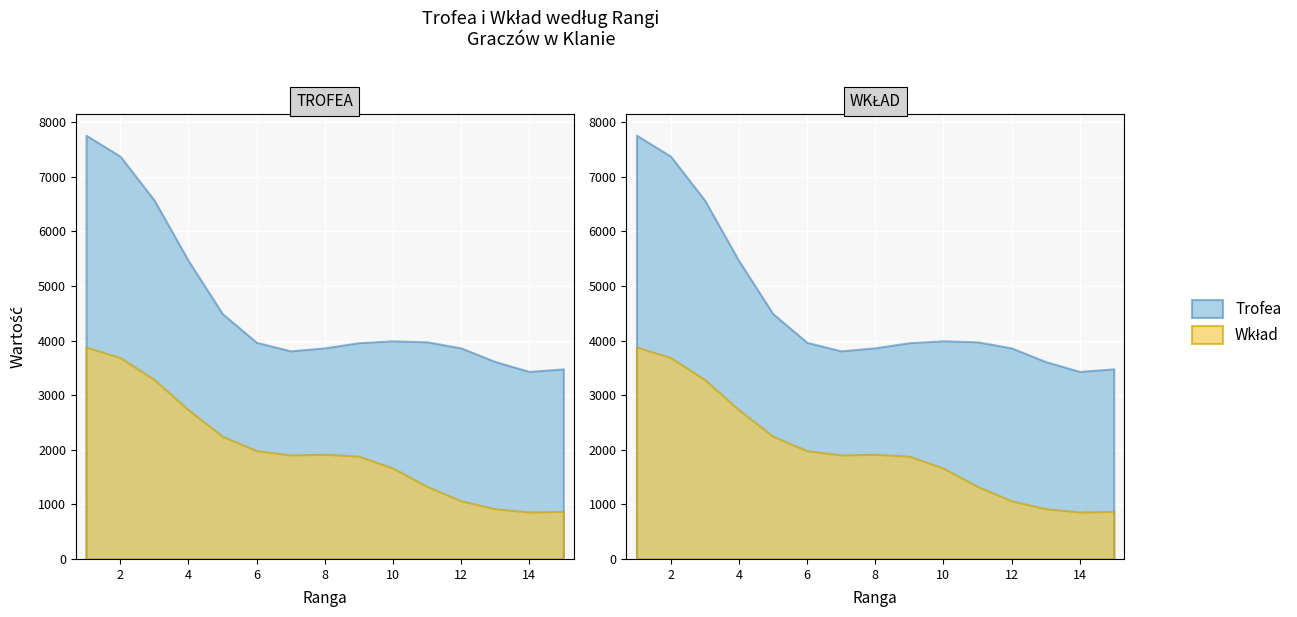

At which category does the chart reach its peak across all series?

1